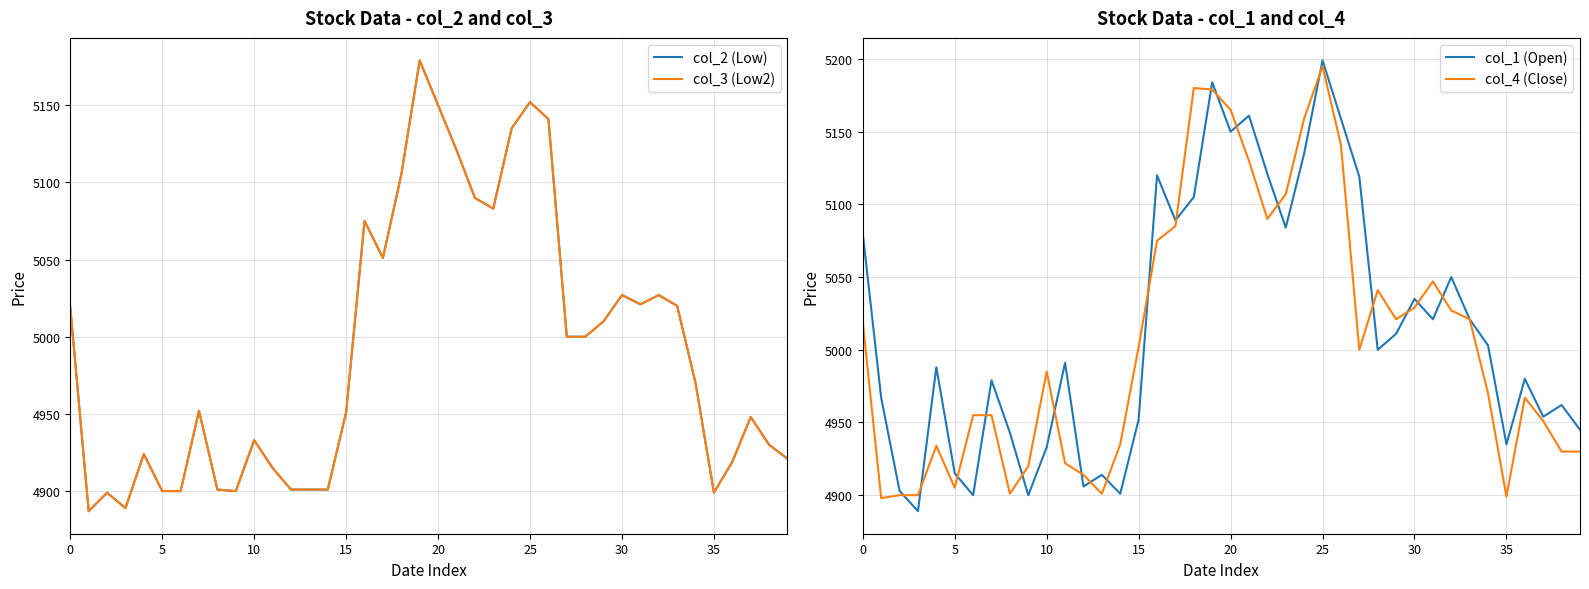

Does the chart display data point markers on the line(s)?

No